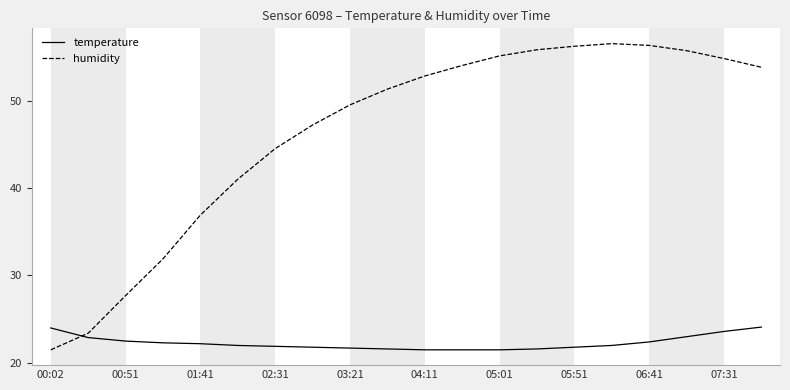

What are all the series names shown in the legend?

temperature, humidity